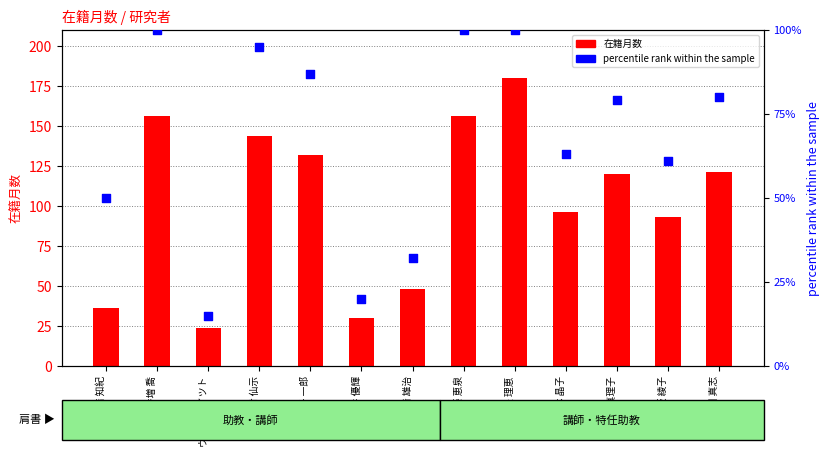

At which category is the sum across all series the highest?

堤 理恵